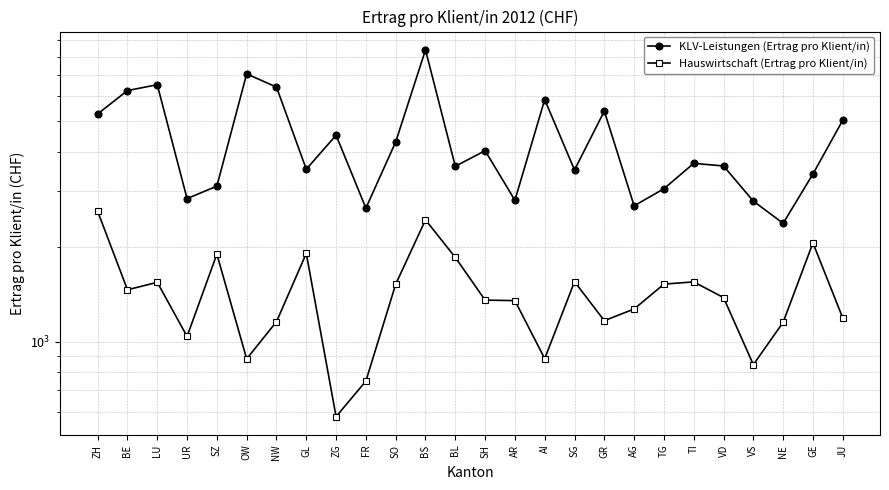

At which label does Hauswirtschaft (Ertrag pro Klient/in) reach its peak?

ZH